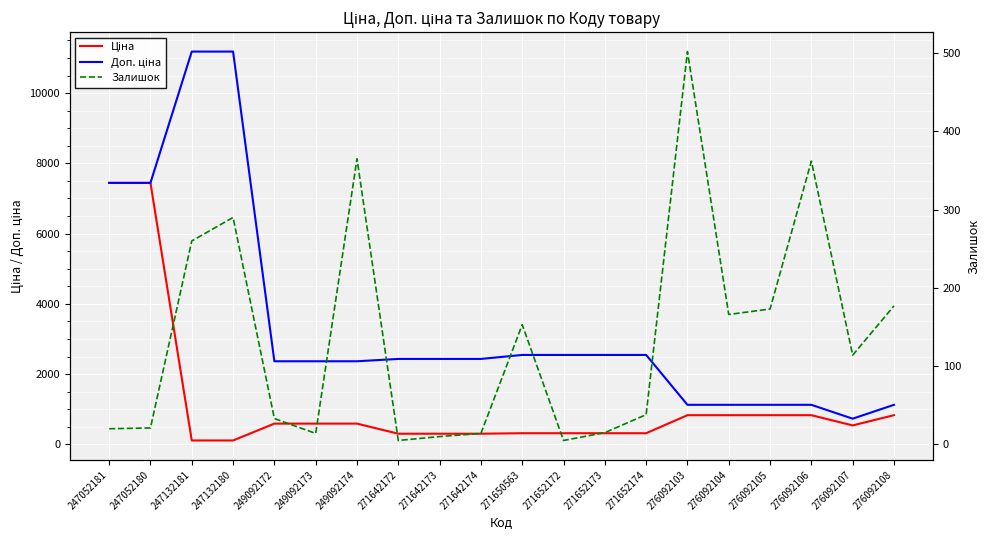

Reading left to right, list all the values displayed in this chart.

Ціна: 247052181=7444.6	247052180=7444.6	247132181=111.8	247132180=111.8	249092172=591.6	249092173=591.6	249092174=591.6	271642172=304.1	271642173=304.1	271642174=304.1	271650563=318.3	271652172=318.3	271652173=318.3	271652174=318.3	276092103=831.5	276092104=831.5	276092105=831.5	276092106=831.5	276092107=540.5	276092108=831.5
Доп. ціна: 247052181=7444.6	247052180=7444.6	247132181=11182.0	247132180=11182.0	249092172=2366.5	249092173=2366.5	249092174=2366.5	271642172=2432.8	271642173=2432.8	271642174=2432.8	271650563=2546.4	271652172=2546.4	271652173=2546.4	271652174=2546.4	276092103=1126.7	276092104=1126.7	276092105=1126.7	276092106=1126.7	276092107=732.0	276092108=1126.7
Залишок: 247052181=20.0	247052180=21.0	247132181=260.0	247132180=290.0	249092172=33.0	249092173=14.0	249092174=365.0	271642172=5.0	271642173=10.0	271642174=14.0	271650563=153.0	271652172=5.0	271652173=15.0	271652174=38.0	276092103=502.0	276092104=166.0	276092105=173.0	276092106=362.0	276092107=114.0	276092108=177.0